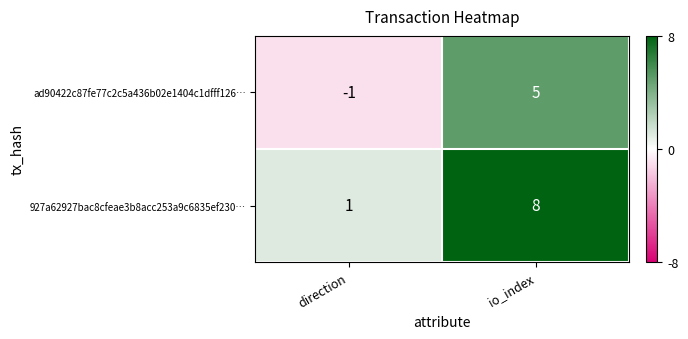

At direction, list the series in order from smallest to largest.

ad90422c87fe77c2c5a436b02e1404c1dfff126…, 927a62927bac8cfeae3b8acc253a9c6835ef230…